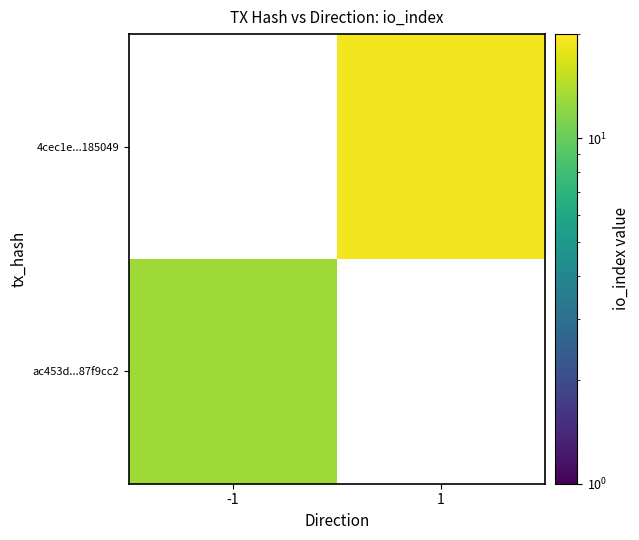

Which category has the highest value across all series?

1